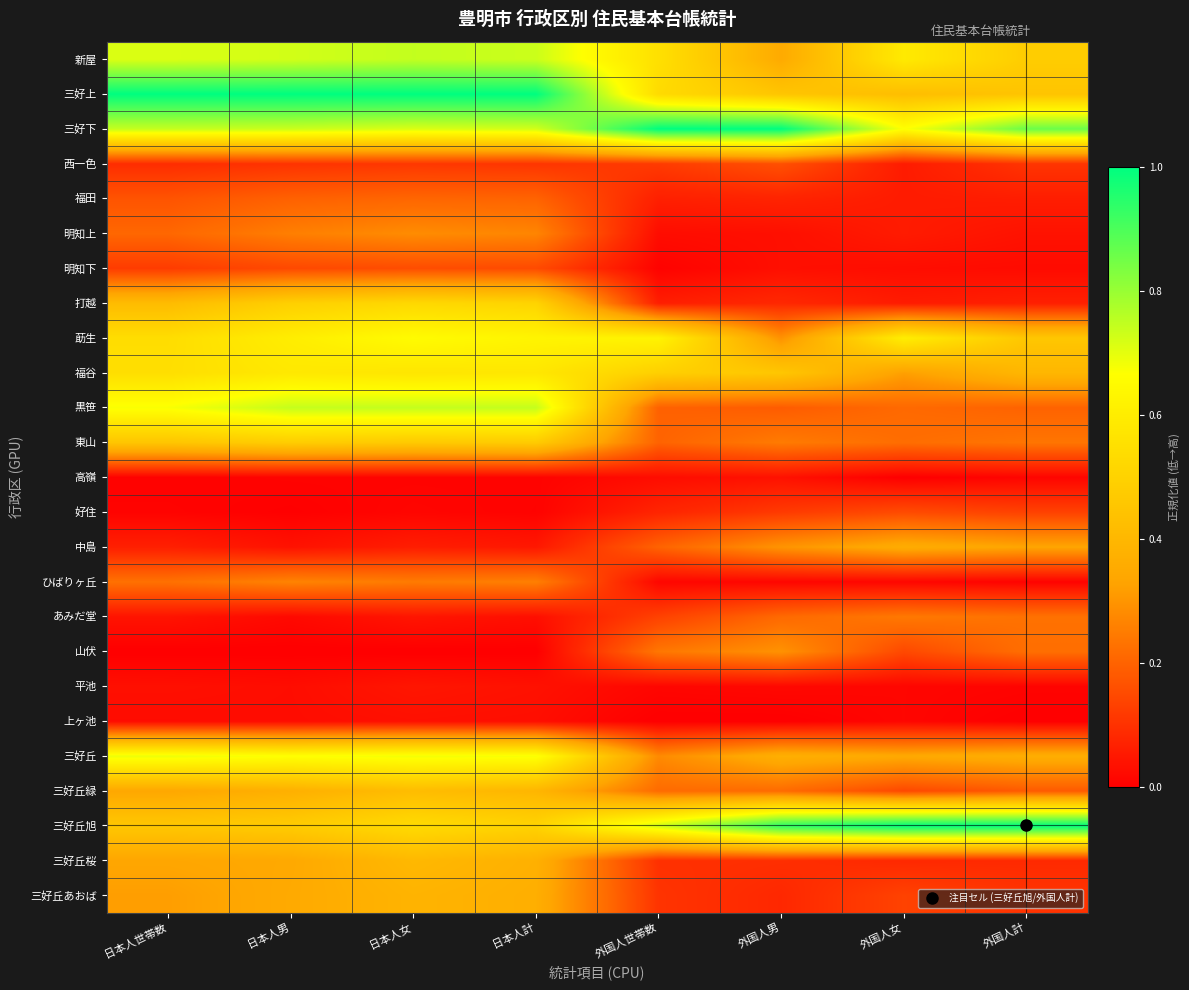

Which series has the widest spread of values?

三好上